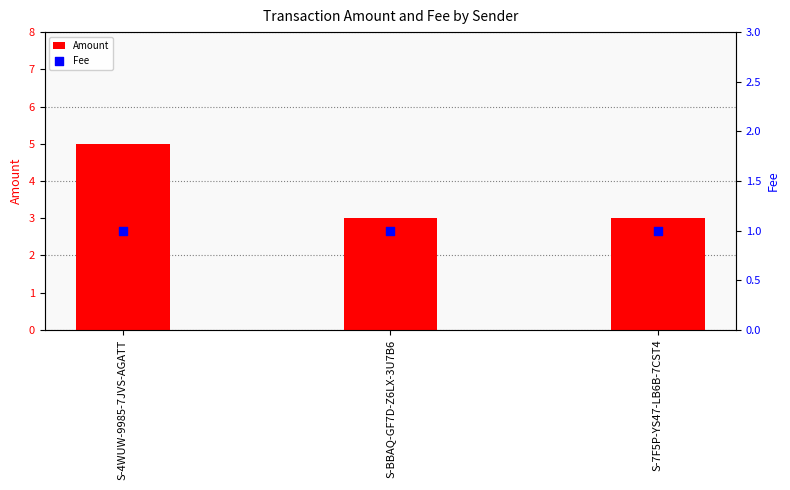

Which series has the largest total across all categories?

Amount